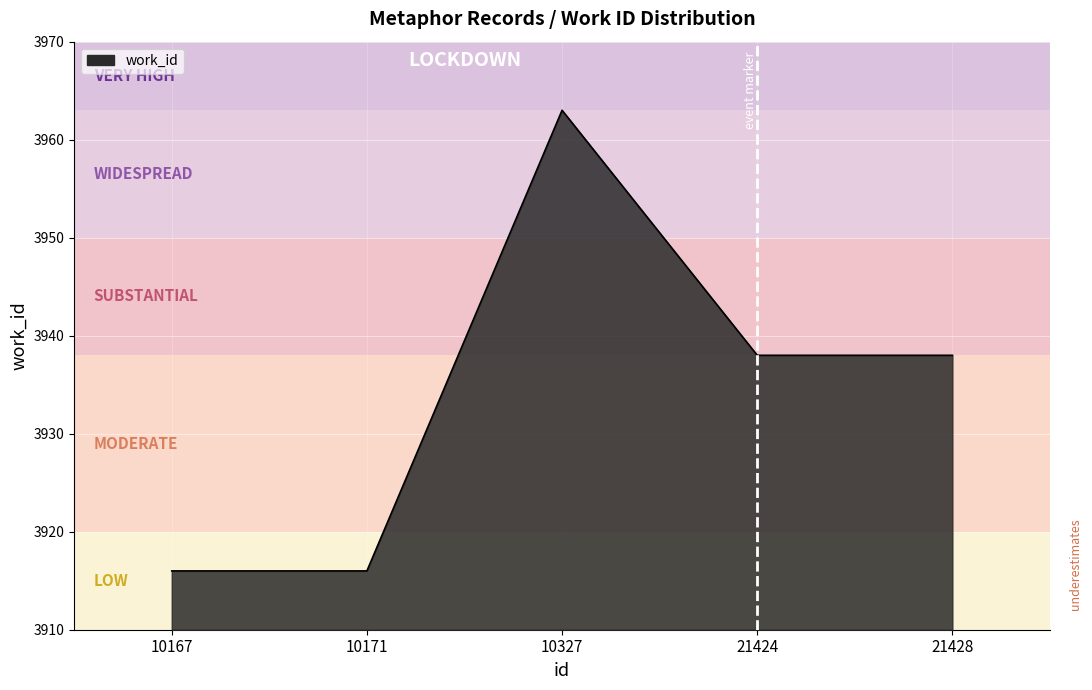

Count the number of data series in this chart.

1